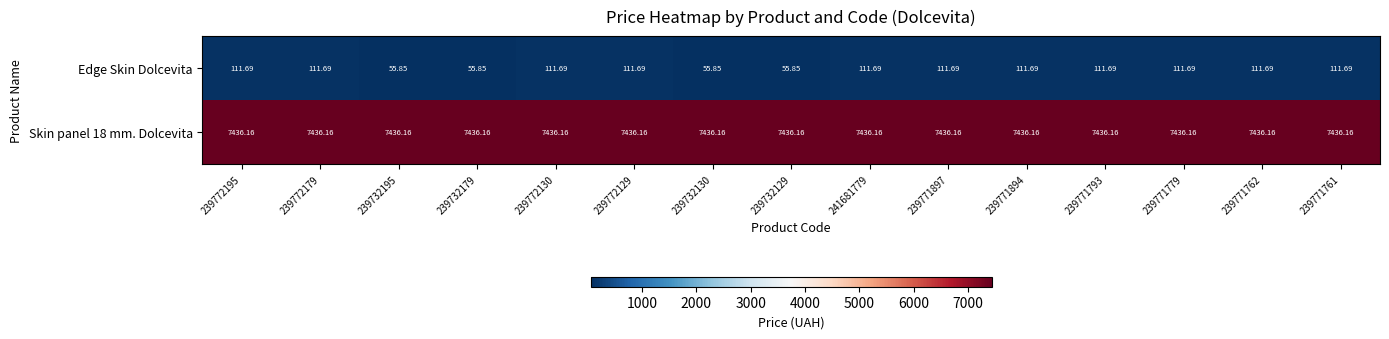

Between 239732195 and 239771793, which series saw the biggest shift?

Edge Skin Dolcevita